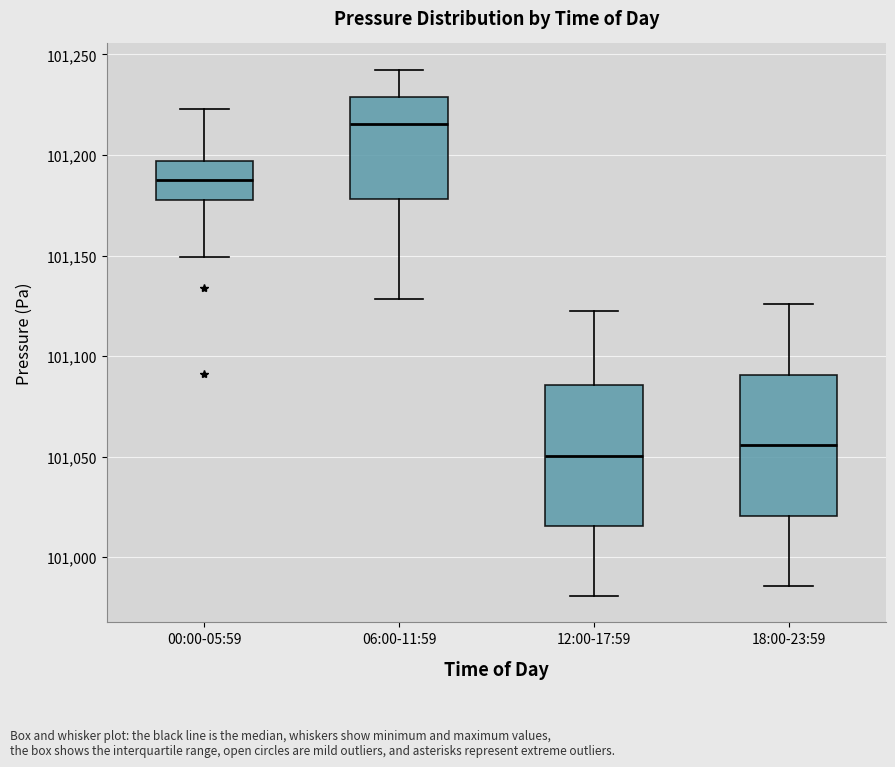

Where does the median line of the box for 06:00-11:59 sit on the y-axis? The values are not printed on the chart, so give them approximately, as read against the axis.

101215